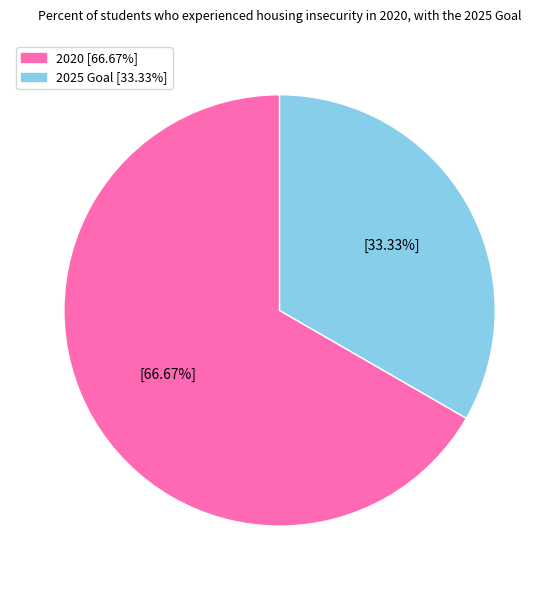

Count the number of slices in the pie.

2